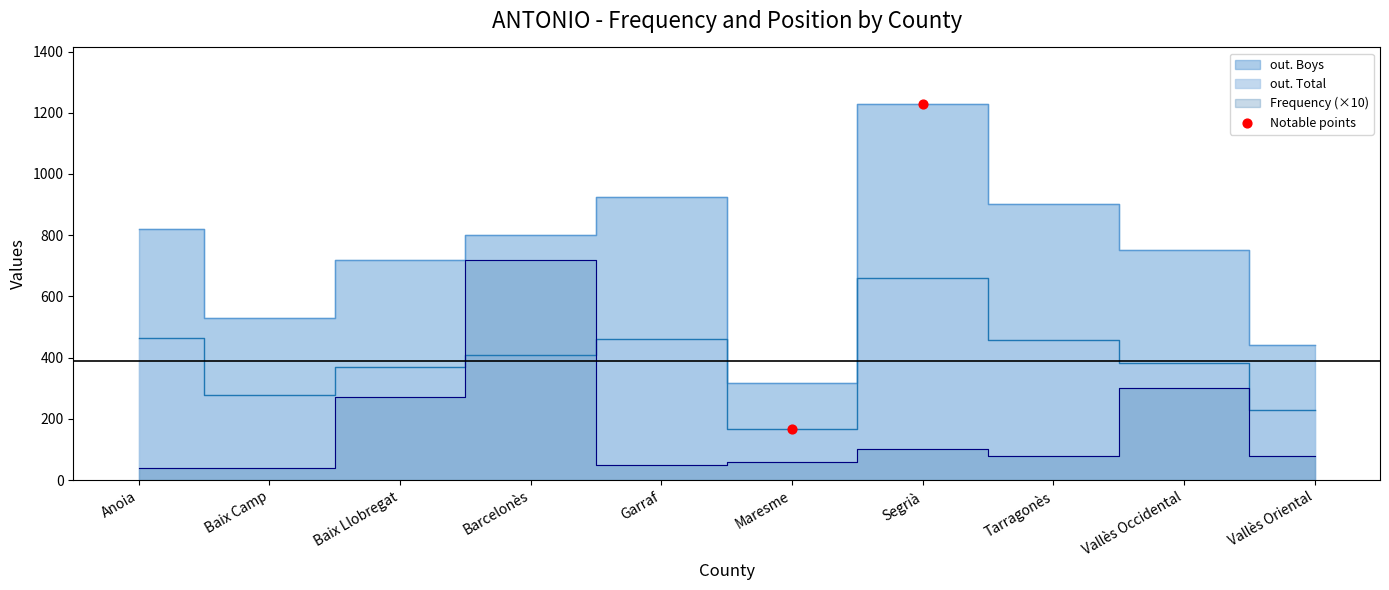

At how many categories does at least one series exceed 710?

7